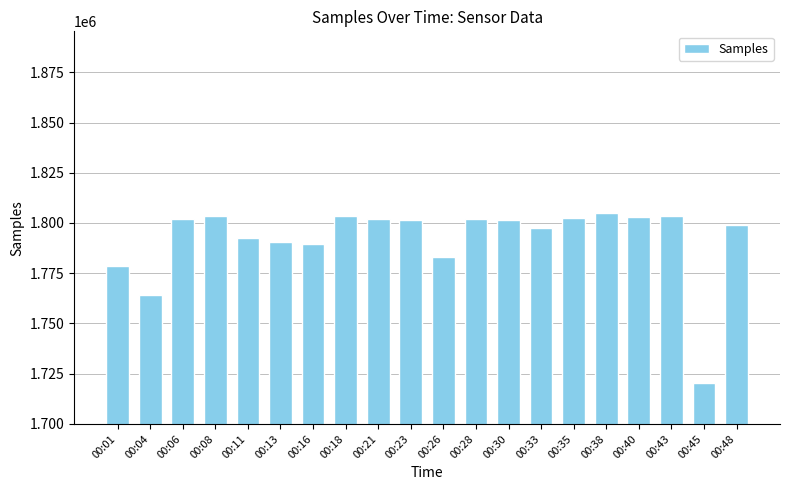

How many data points does each series have?

20